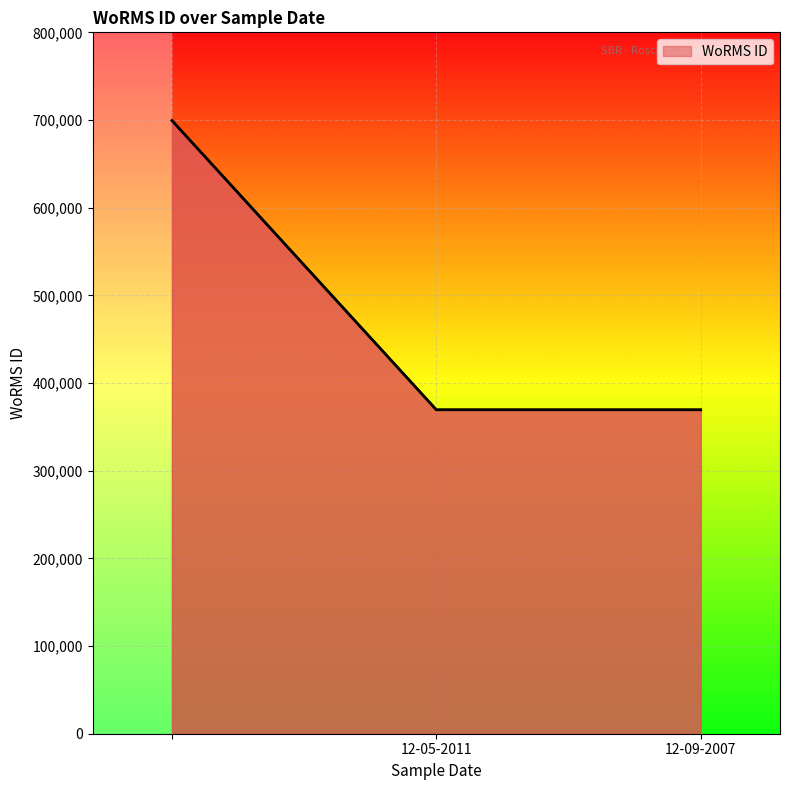

What is the smallest value displayed?

369489